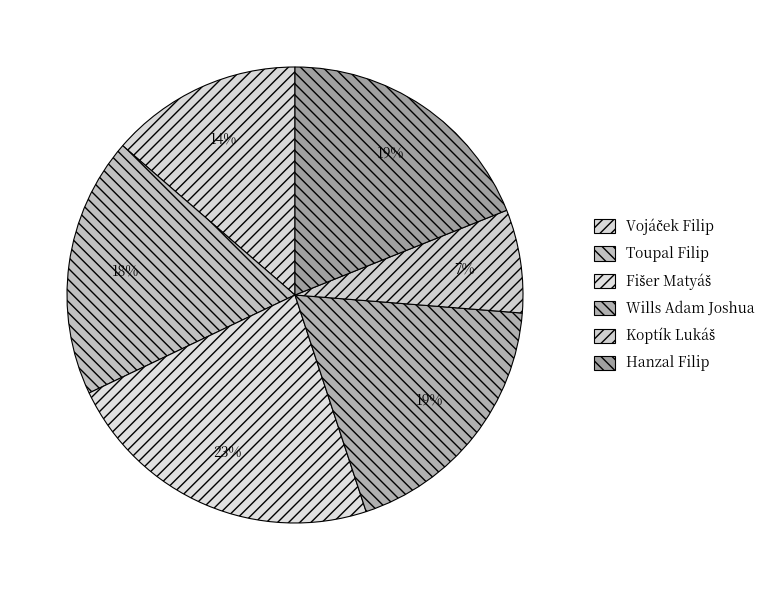

The Vojáček Filip slice represents 14% of the pie. True or false?

True